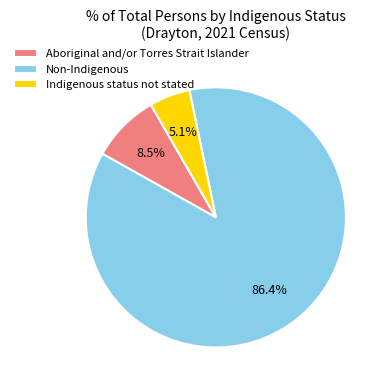

The Indigenous status not stated slice represents 1% of the pie. True or false?

False